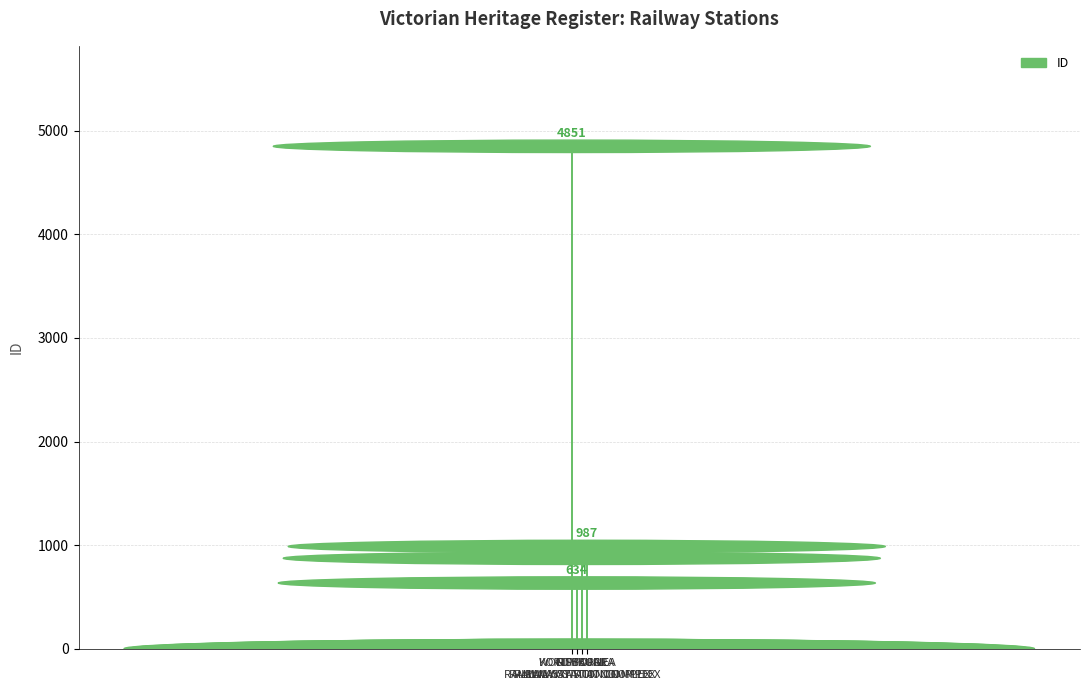

How many distinct data groups are displayed?

1